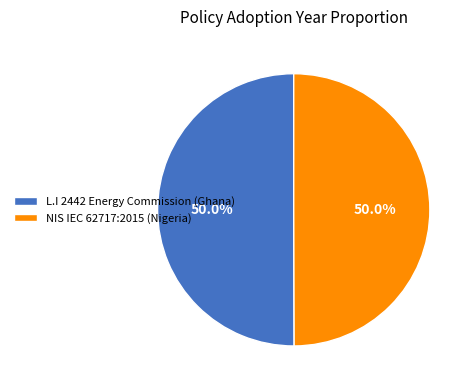

How many segments does this pie chart have?

2